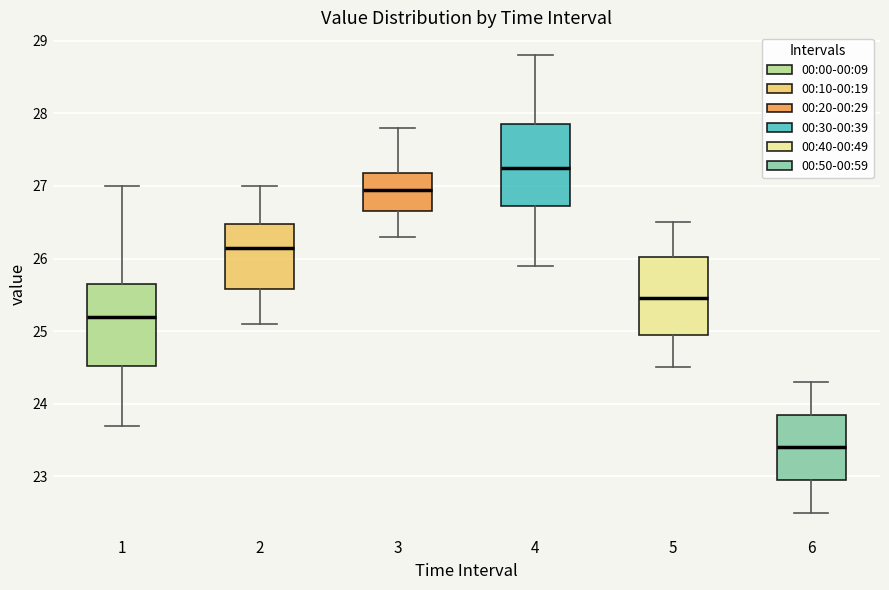

Reading left to right, transcribe this box plot: for each box, give where its median line is, the range the box spans, and where its two whiskers end, as read against the y-axis. The values are not printed on the chart, so give them approximately, as read against the axis.

1: median 25.2, box 24.5 to 25.7, whiskers 23.7 to 27.0
2: median 26.2, box 25.6 to 26.5, whiskers 25.1 to 27.0
3: median 27.0, box 26.7 to 27.2, whiskers 26.3 to 27.8
4: median 27.3, box 26.7 to 27.9, whiskers 25.9 to 28.8
5: median 25.5, box 25.0 to 26.0, whiskers 24.5 to 26.5
6: median 23.4, box 23.0 to 23.9, whiskers 22.5 to 24.3